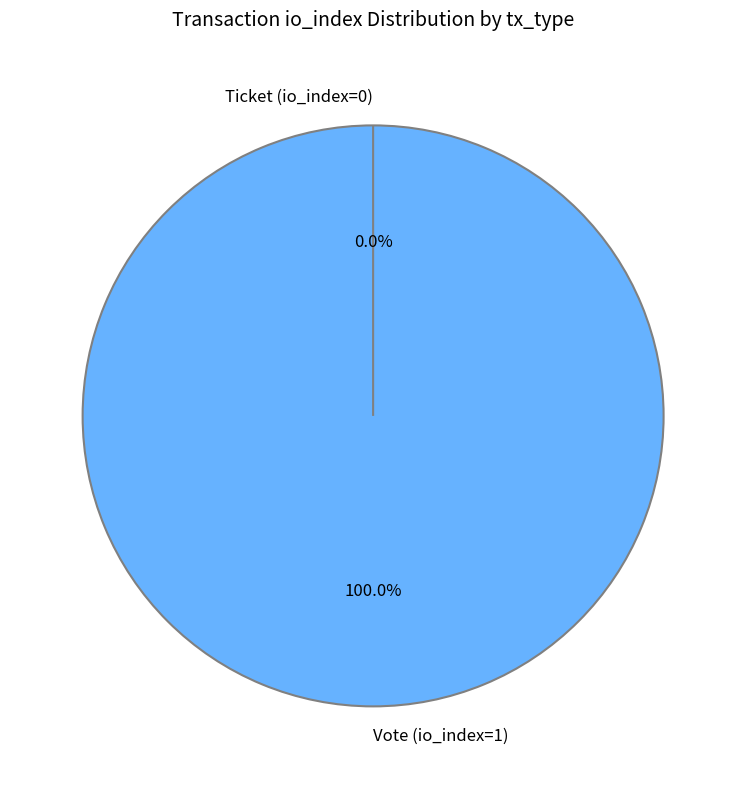

True or false: Vote (io_index=1) accounts for 100% of the total.

True